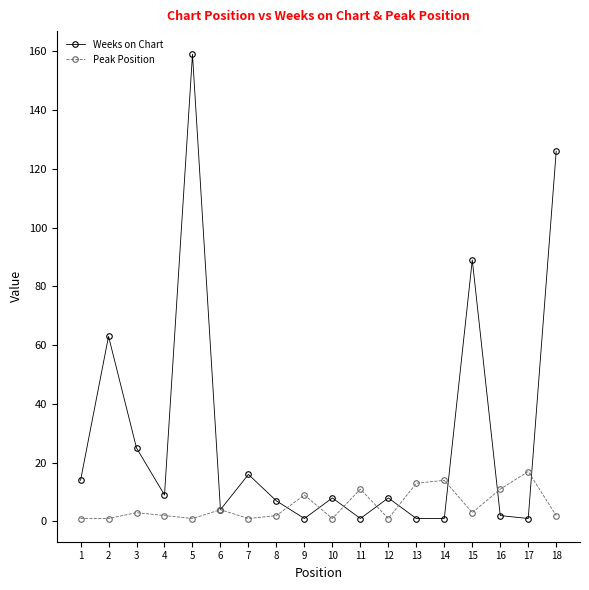

How many lines are shown in the chart?

2